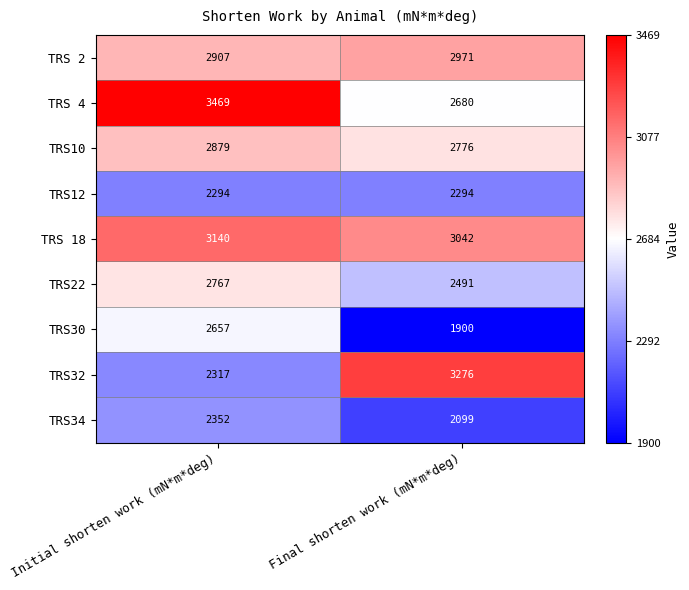

Reading right to left, what are all the values shown in this chart?

TRS 2: 2971	2907
TRS 4: 2680	3469
TRS10: 2776	2879
TRS12: 2294	2294
TRS 18: 3042	3140
TRS22: 2491	2767
TRS30: 1900	2657
TRS32: 3276	2317
TRS34: 2099	2352